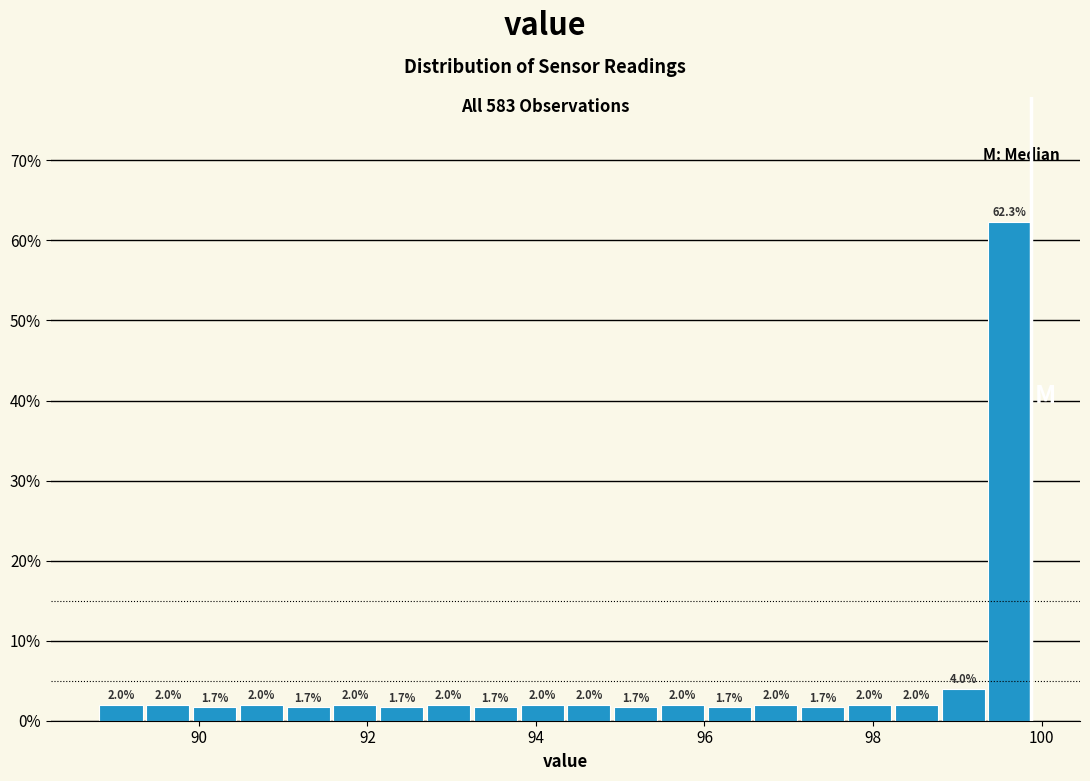

Around what value on the x-axis is the tallest bar? Give the approximate position of its centre, as read against the axis.

99.6